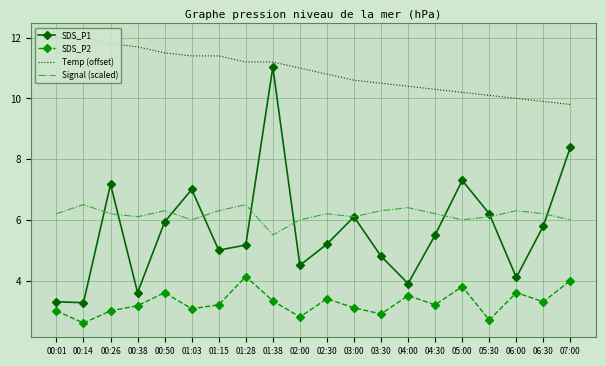

What is the average value of the SDS_P1 series?

5.7